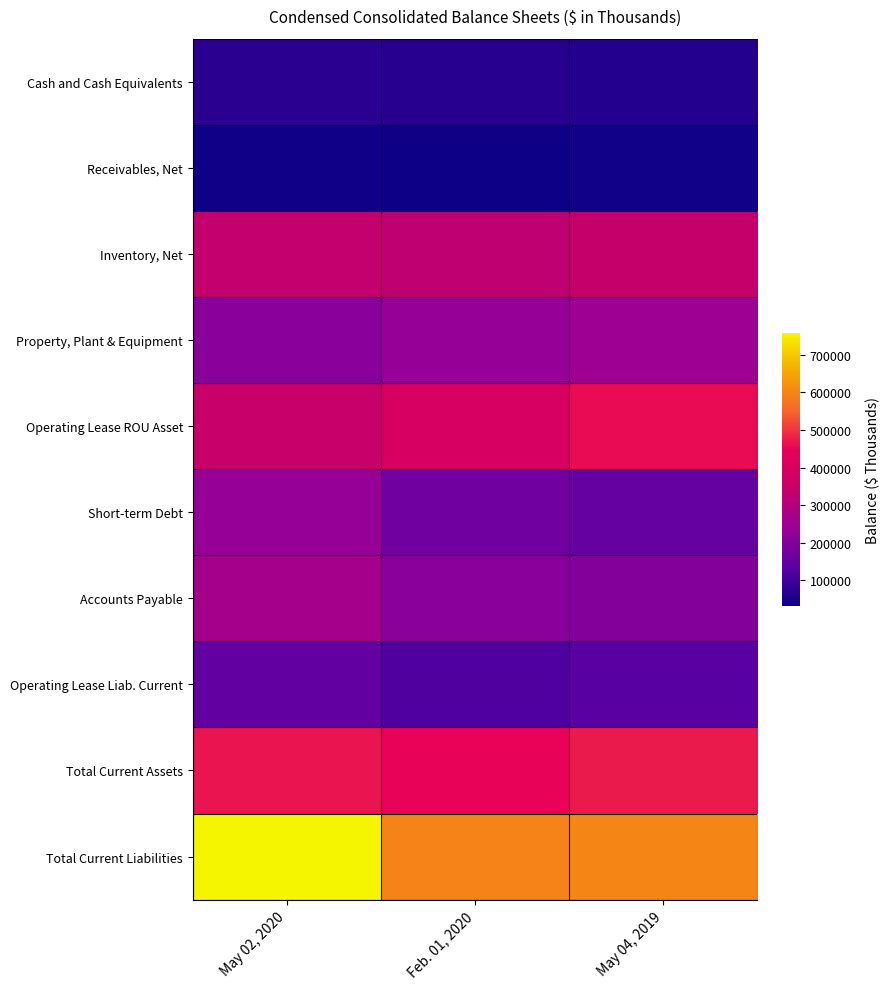

Reading right to left, extract all data points from this chart.

Cash and Cash Equivalents: May 04, 2019=66111	Feb. 01, 2020=68487	May 02, 2020=71751
Receivables, Net: May 04, 2019=39562	Feb. 01, 2020=32812	May 02, 2020=37173
Inventory, Net: May 04, 2019=341174	Feb. 01, 2020=327165	May 02, 2020=335795
Property, Plant & Equipment: May 04, 2019=249836	Feb. 01, 2020=236898	May 02, 2020=212011
Operating Lease ROU Asset: May 04, 2019=458702	Feb. 01, 2020=393820	May 02, 2020=349646
Short-term Debt: May 04, 2019=153072	Feb. 01, 2020=170808	May 02, 2020=234554
Accounts Payable: May 04, 2019=205643	Feb. 01, 2020=213115	May 02, 2020=263984
Operating Lease Liab. Current: May 04, 2019=133783	Feb. 01, 2020=121868	May 02, 2020=150463
Total Current Assets: May 04, 2019=474003	Feb. 01, 2020=449880	May 02, 2020=468240
Total Current Liabilities: May 04, 2019=600202	Feb. 01, 2020=595007	May 02, 2020=759000